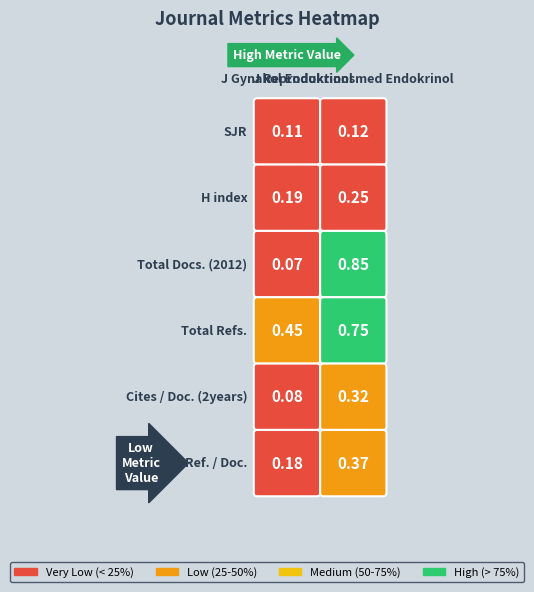

Reading left to right, transcribe all the data shown in this chart.

Journal fur Gynakologische Endokrinologie: 0.1	0.2	0.1	0.5	0.1	0.2
Journal fur Reproduktionsmedizin und Endokrinologie: 0.1	0.2	0.8	0.8	0.3	0.4